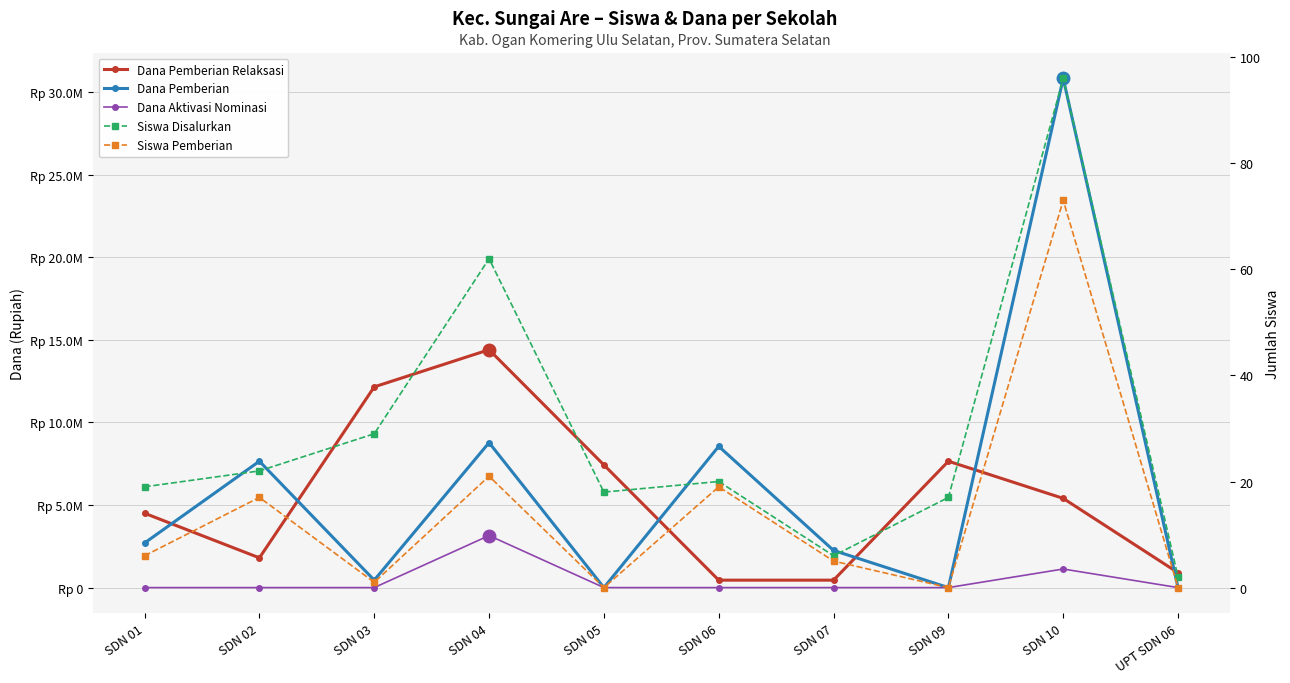

The Dana Pemberian series shows 4229144 at SDN 06. True or false?

False